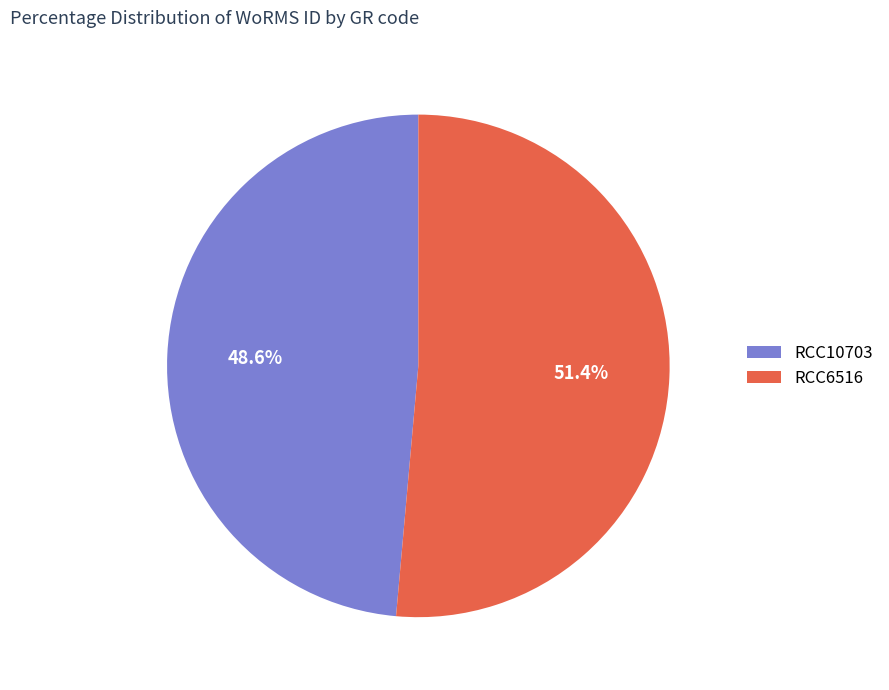

To the nearest percent, what is the average slice percentage?

50%